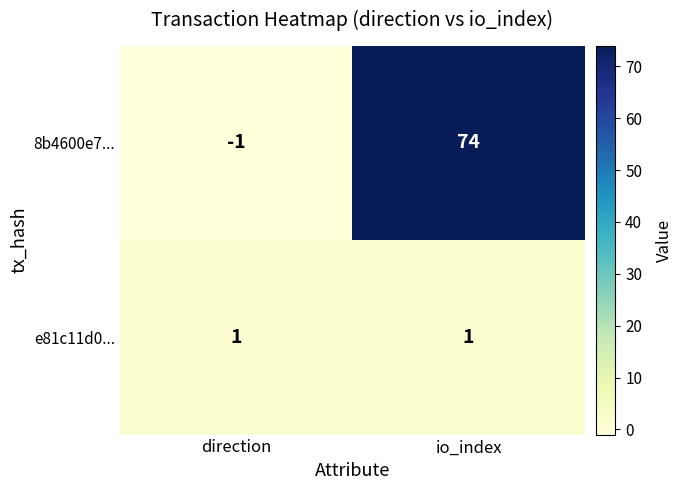

The value of e81c11d0... at direction is 1. True or false?

True